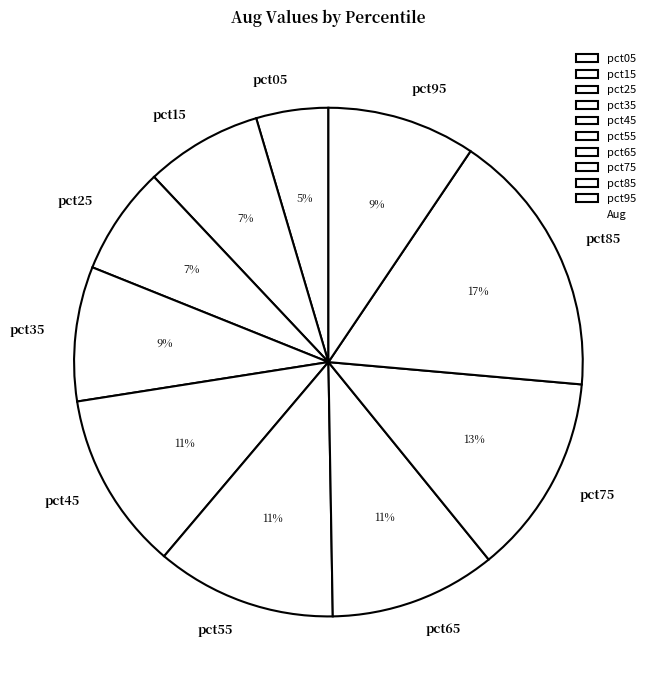

To the nearest percent, what is the combined percentage of pct75 and pct95?

22%